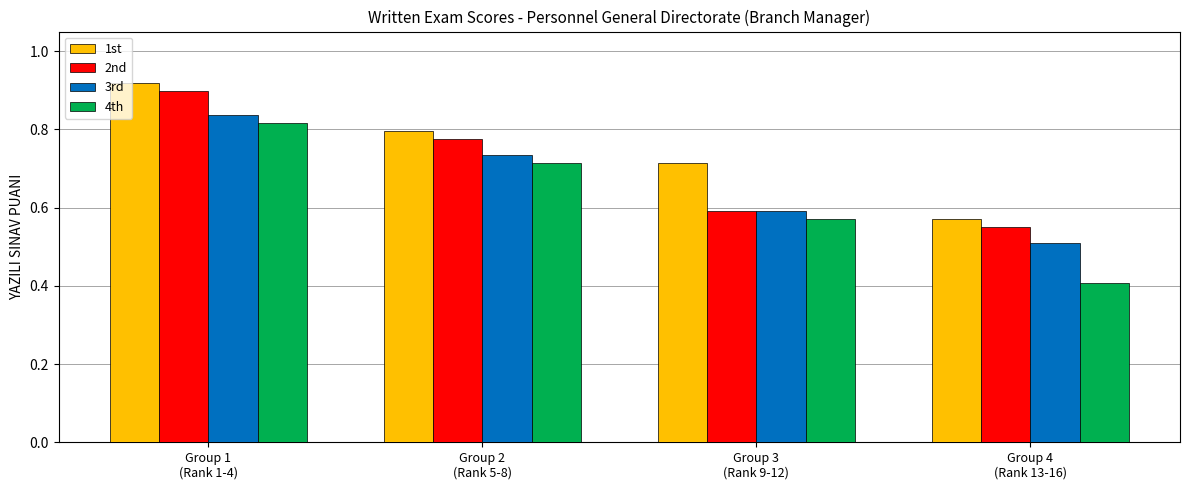

What is the sum of all 4th values?

2.5